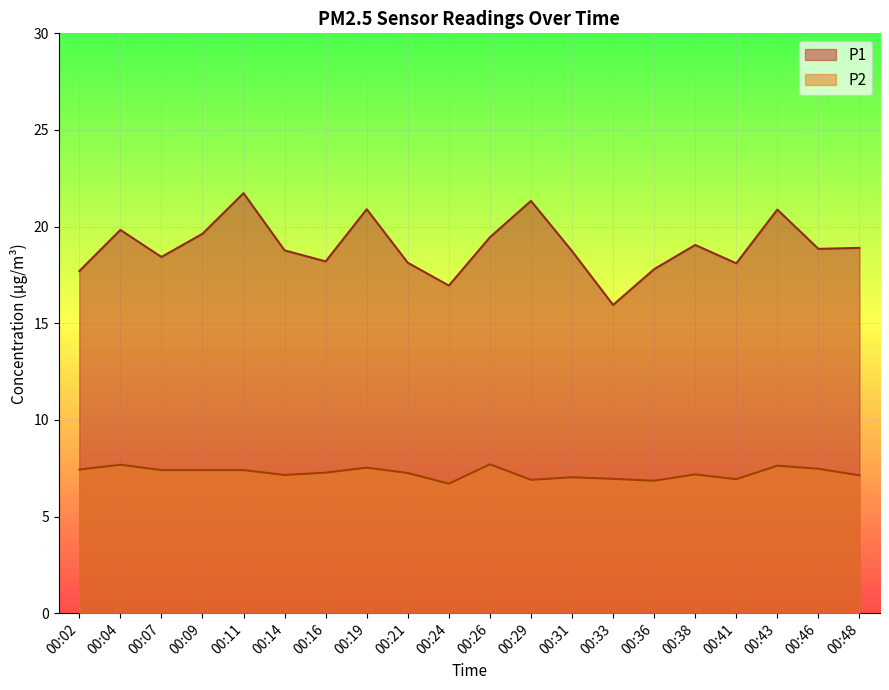

Which series has the largest range (max minus min)?

P1